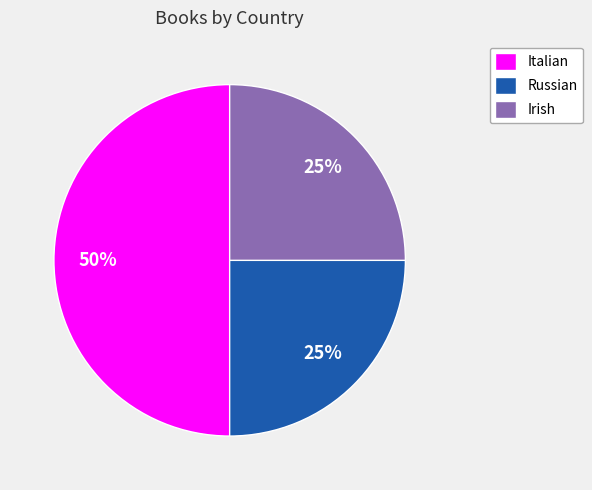

To the nearest percent, what is the combined percentage of Irish and Russian?

50%